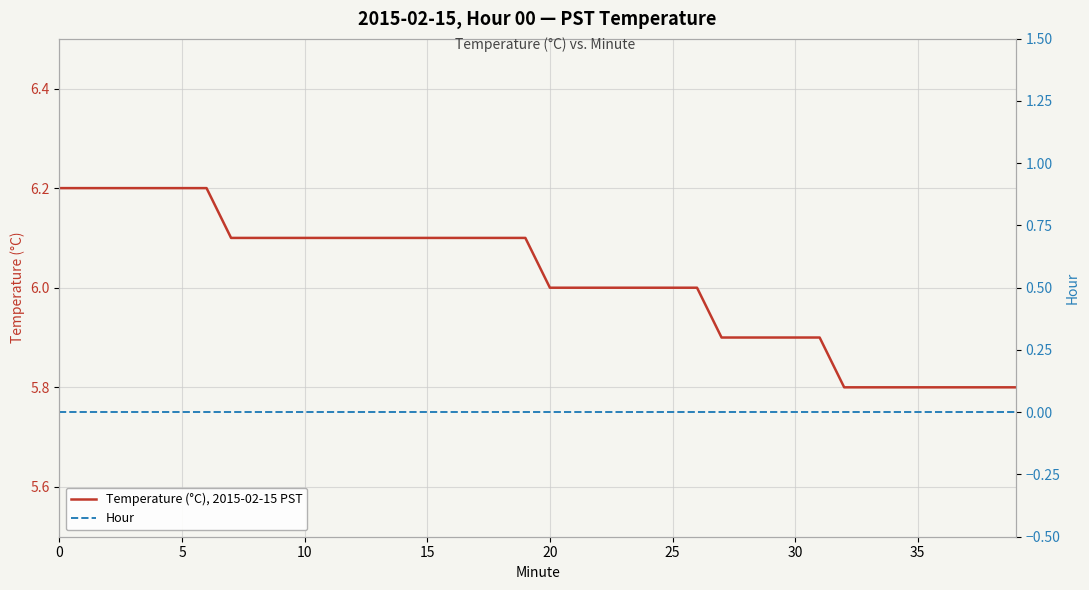

True or false: Hour and Temperature (°C), 2015-02-15 PST intersect in this chart.

False